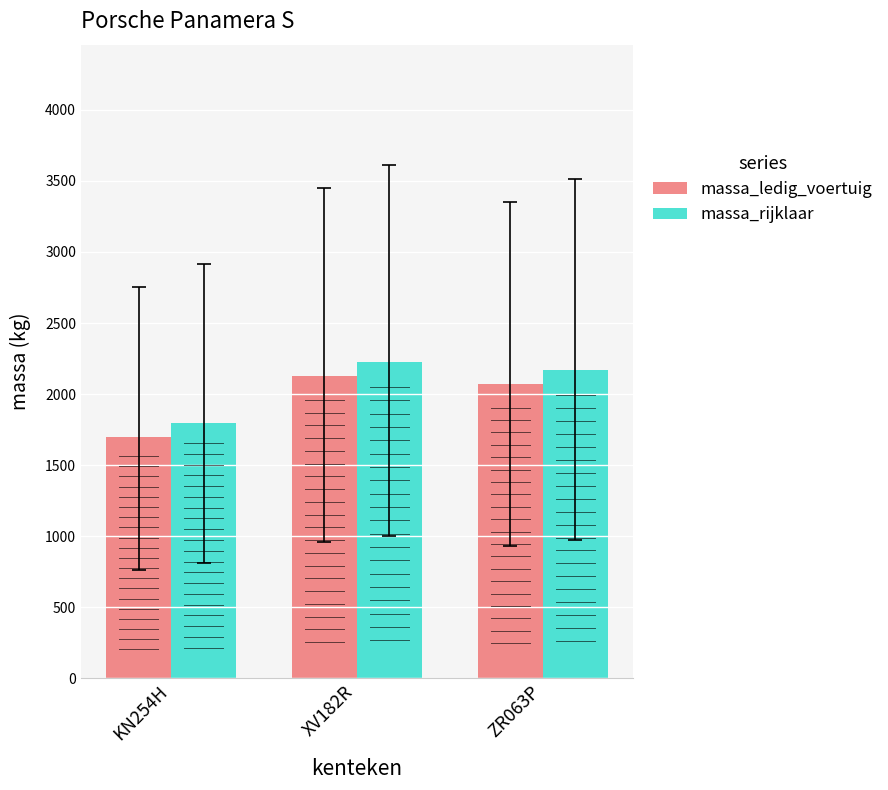

What is the difference between the highest and lowest values at KN254H?

100